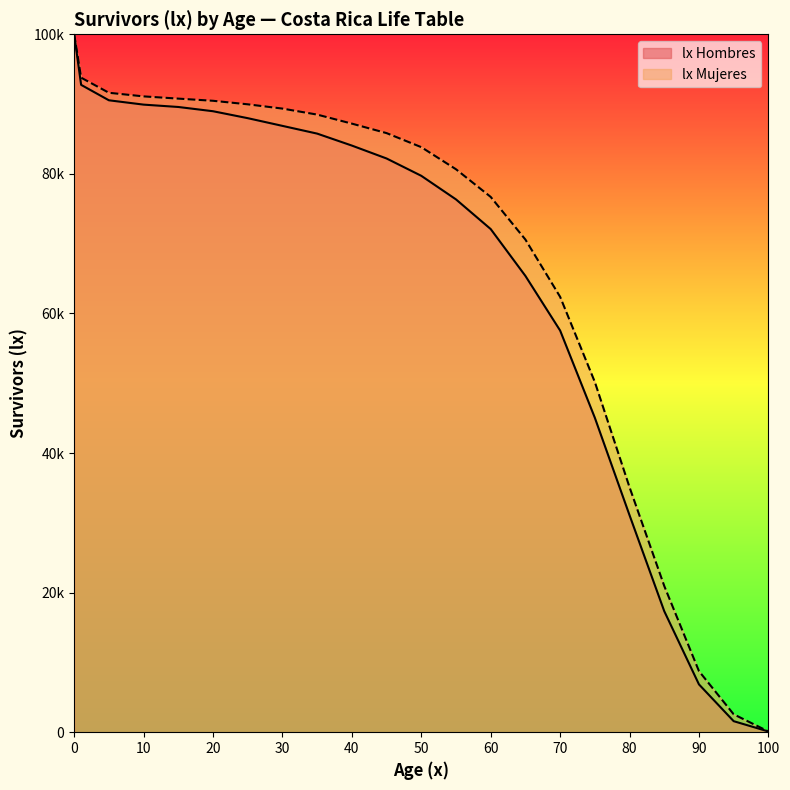

True or false: lx Mujeres has more than 2 points higher than both neighbors.

False